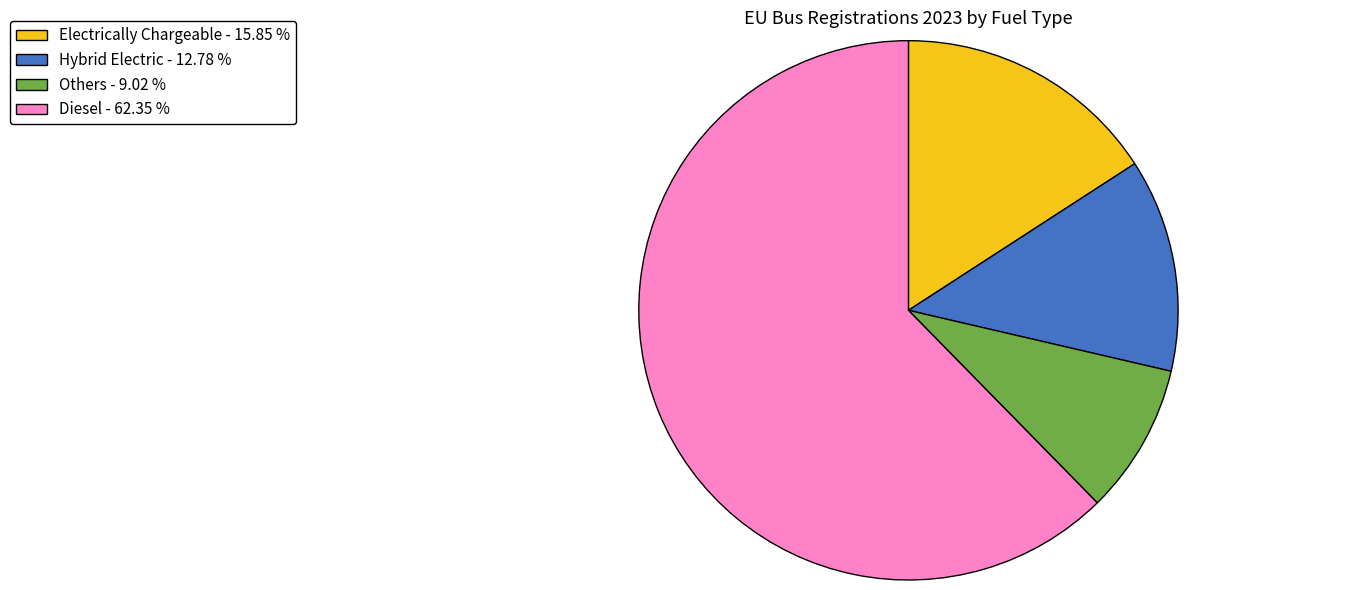

How many segments does this pie chart have?

4